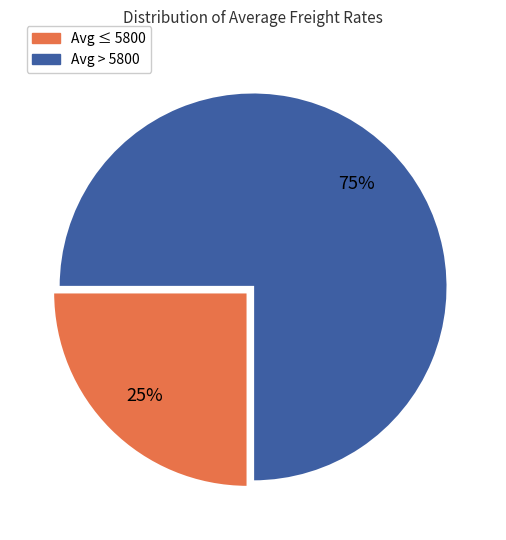

To the nearest percent, what is the difference between the largest and smallest slice percentages?

50%